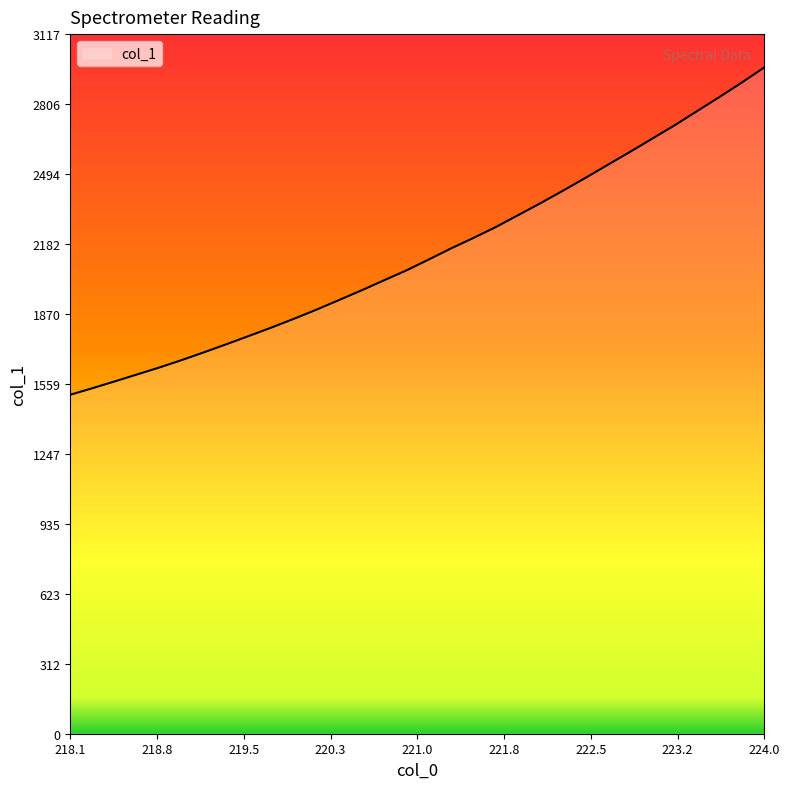

Reading left to right, extract all data points from this chart.

1510.4	1540.0	1570.5	1601.5	1632.7	1665.9	1700.8	1736.8	1773.5	1810.8	1849.7	1890.1	1932.6	1975.7	2020.2	2064.4	2113.0	2162.7	2209.2	2257.8	2311.1	2364.4	2419.7	2476.5	2534.9	2592.9	2652.3	2711.7	2774.6	2837.5	2901.9	2969.0